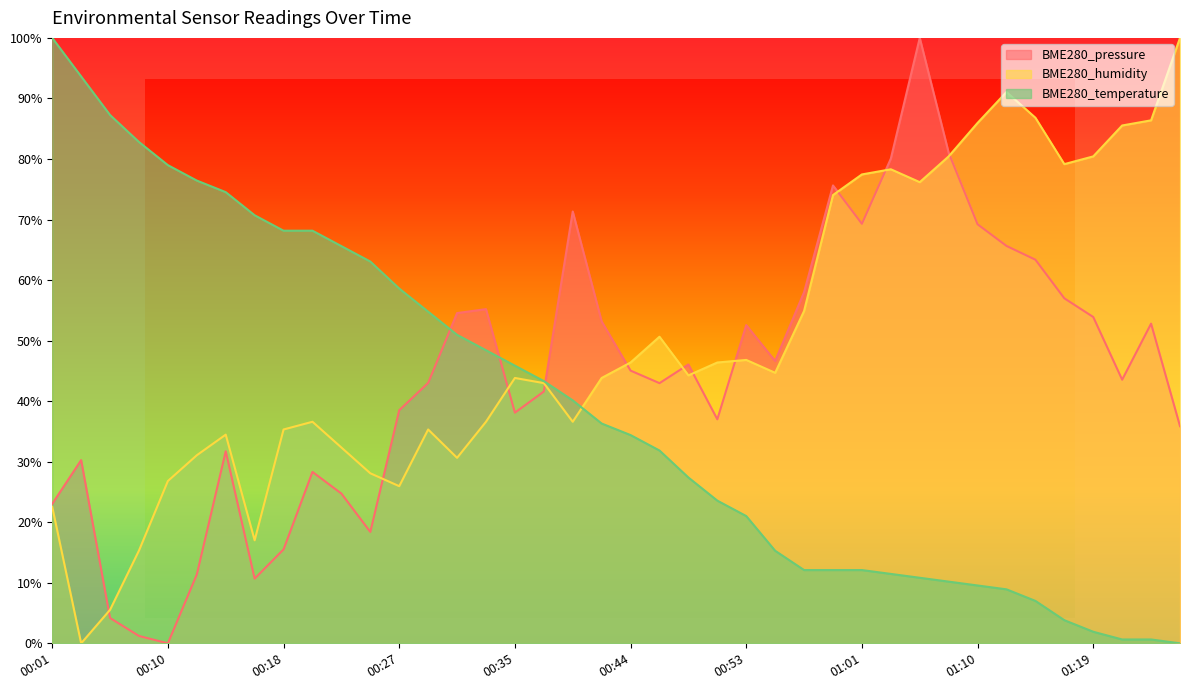

What is the average value of the BME280_pressure series?

0.4